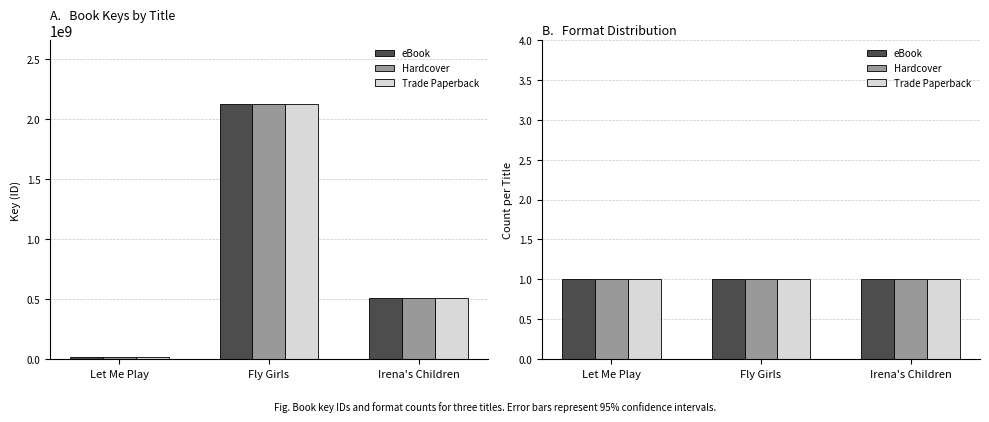

What value does the eBook series have at Fly Girls?

2128822898